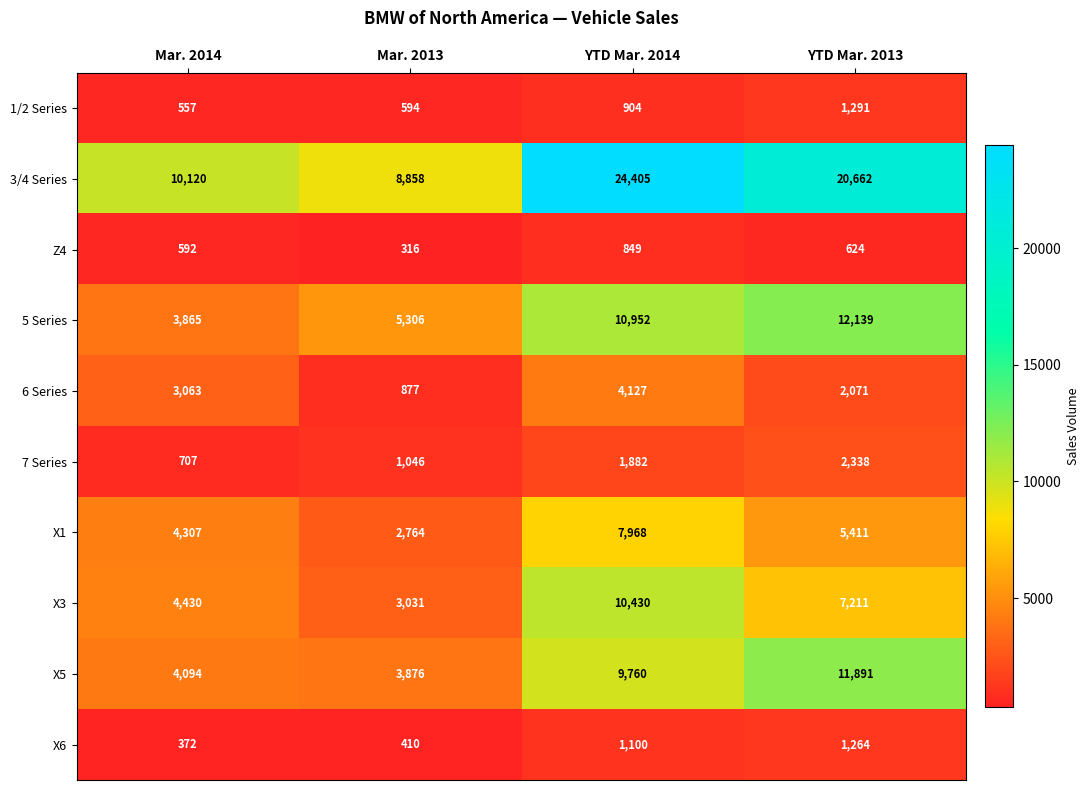

What is the greatest value displayed?

24405